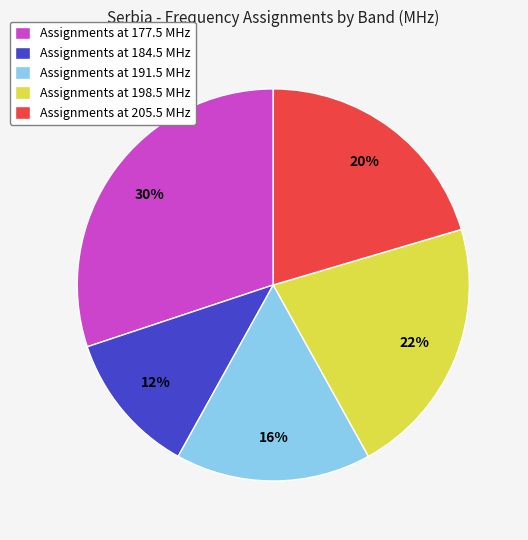

To the nearest percent, what is the average slice percentage?

20%